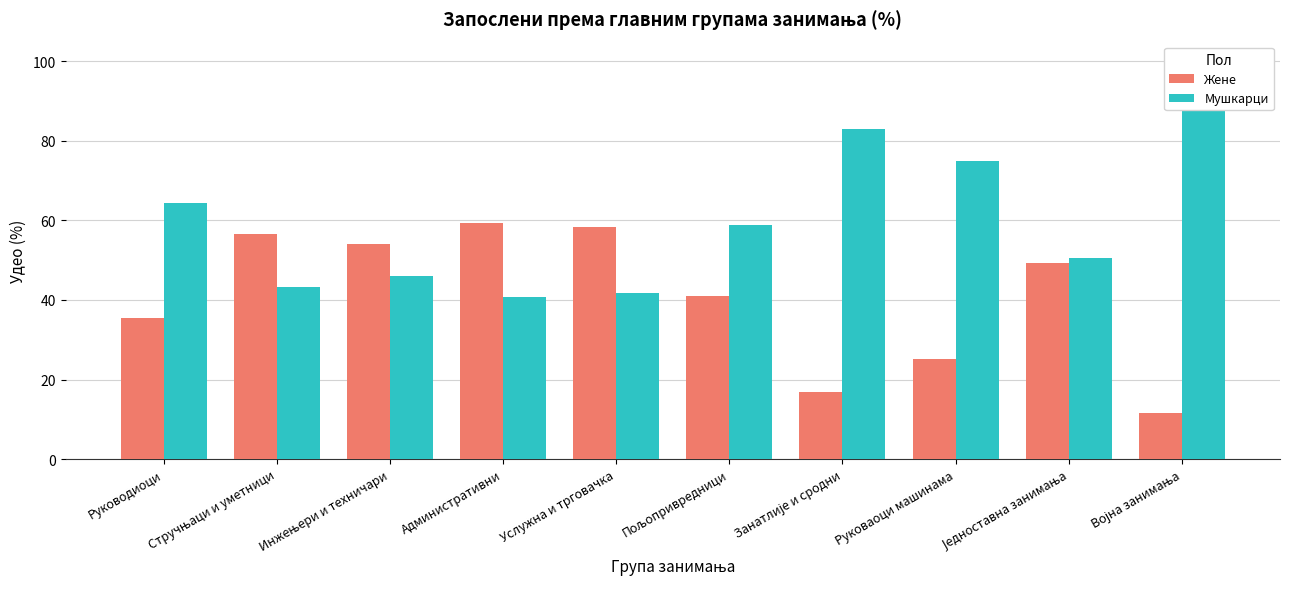

Which has a higher value, Једноставна занимања or Руководиоци?

Једноставна занимања